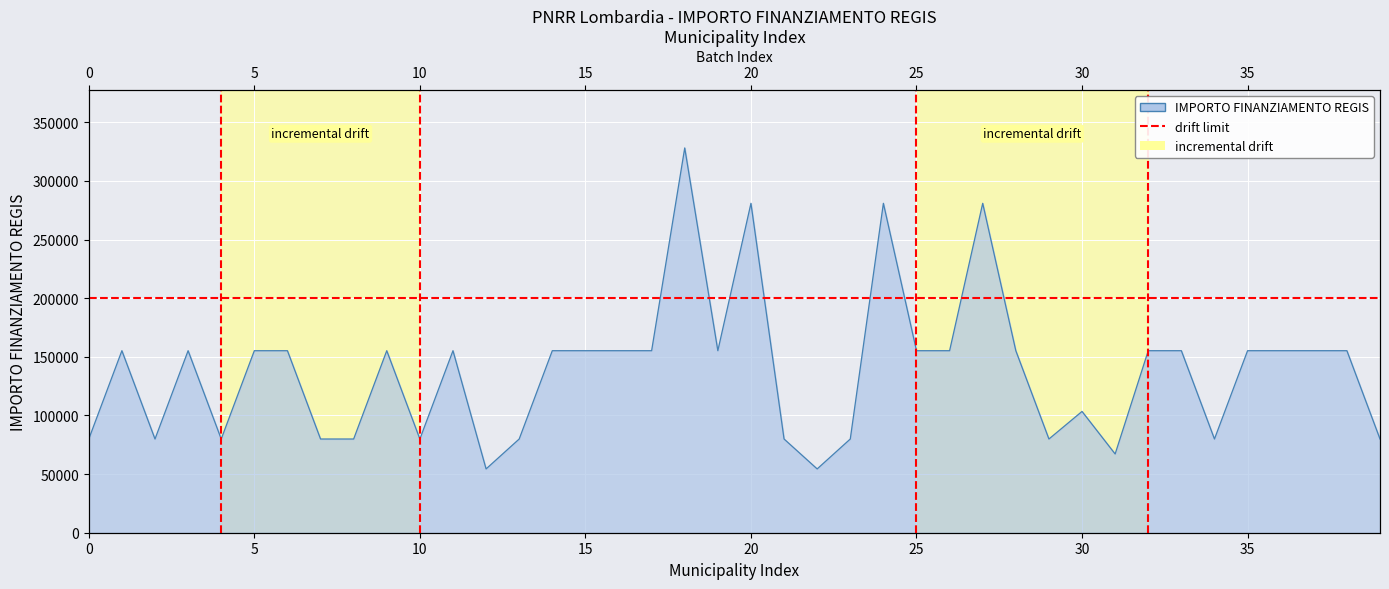

Is it true that the value at 5 is 246502?

False